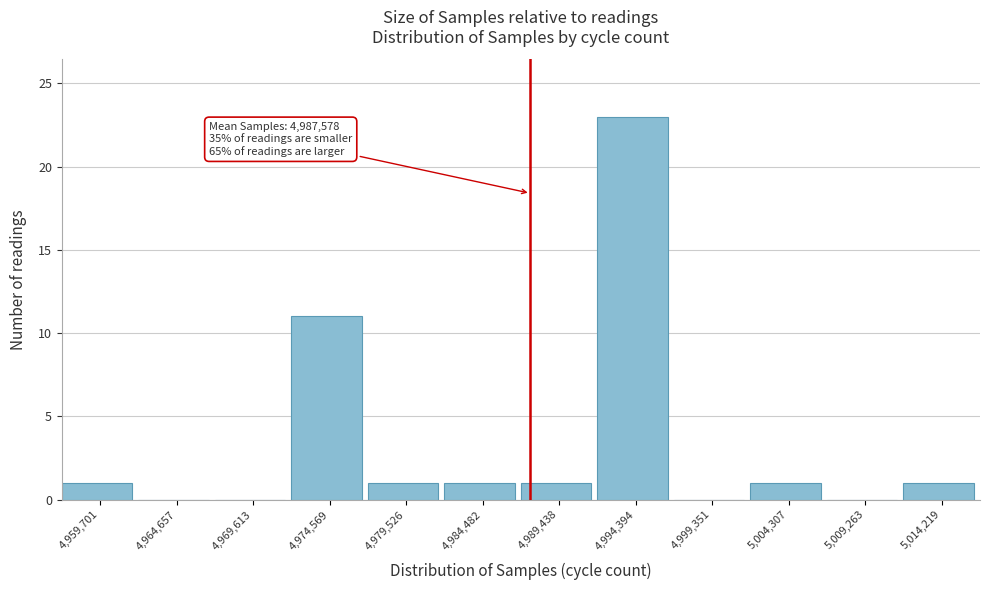

Over which range of the x-axis is the bar tallest?

4992000 to 4997000